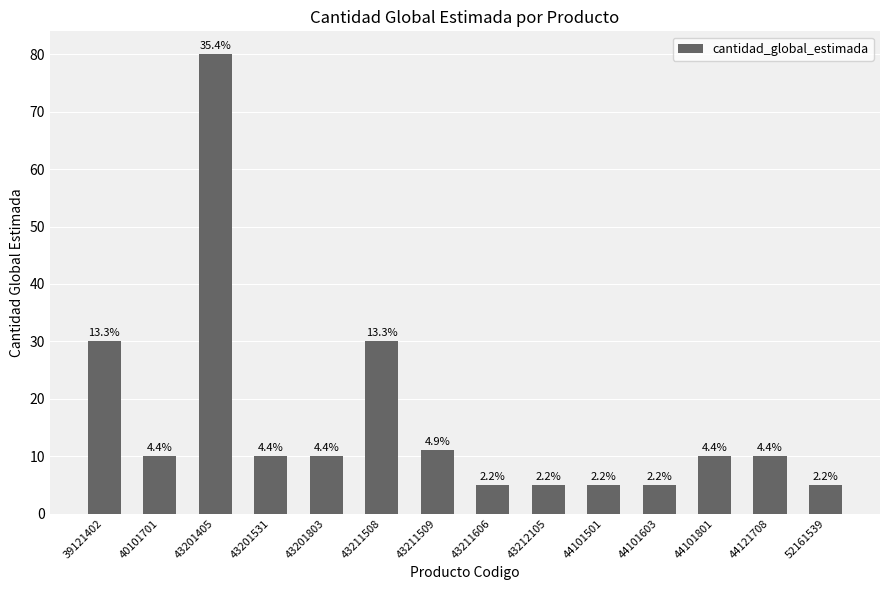

Are the bars horizontal?

No